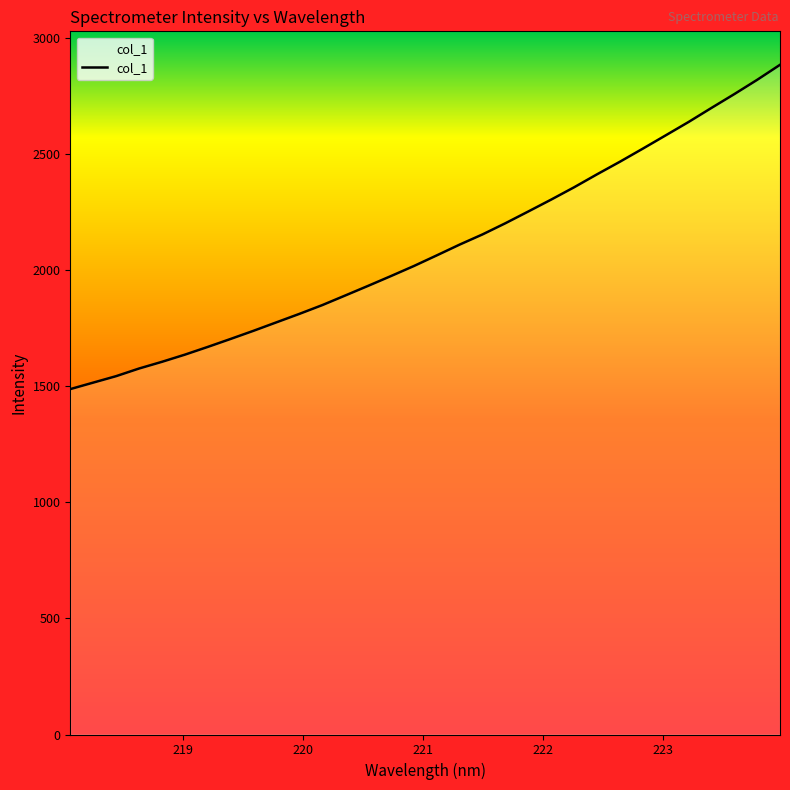

What is the smallest value displayed?

1487.6